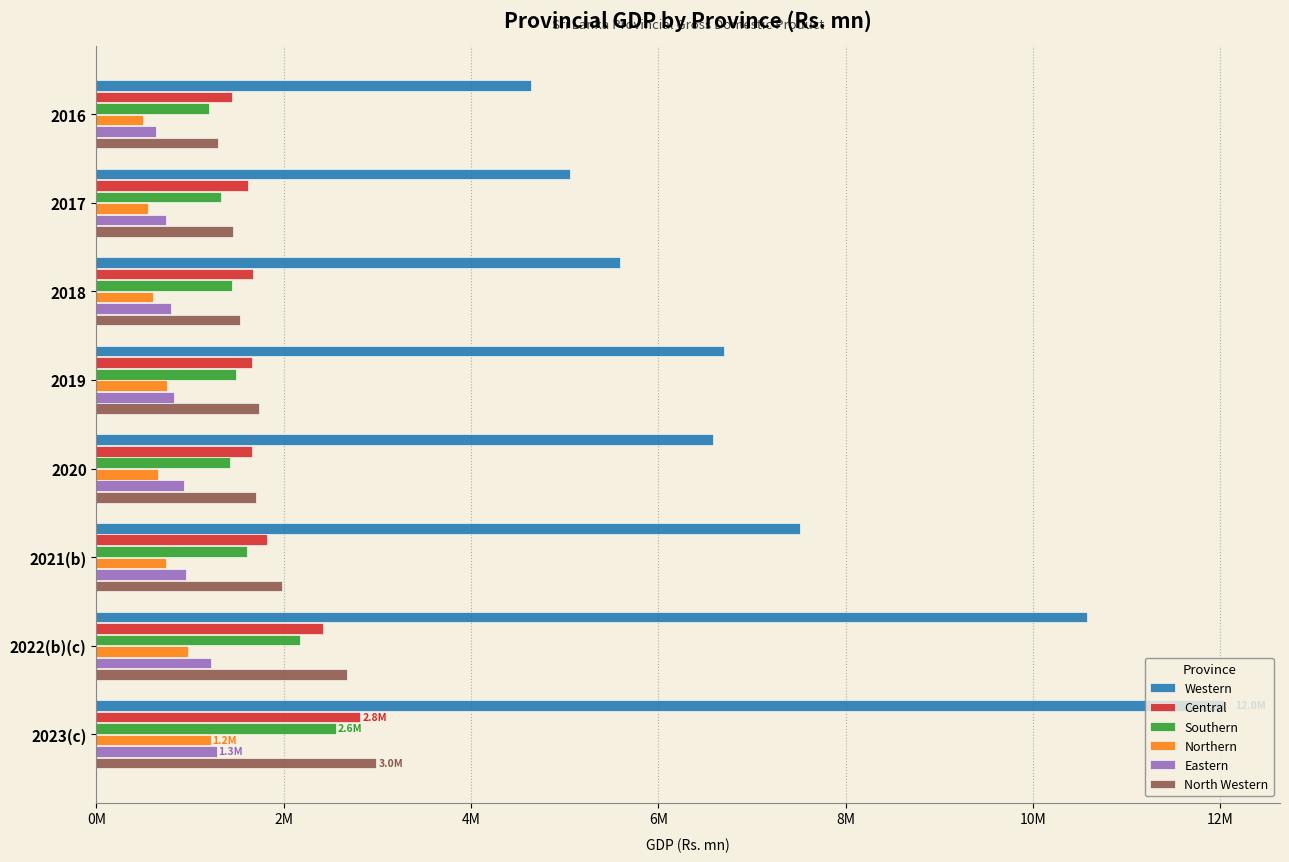

Which label corresponds to the largest value in the chart?

2023(c)